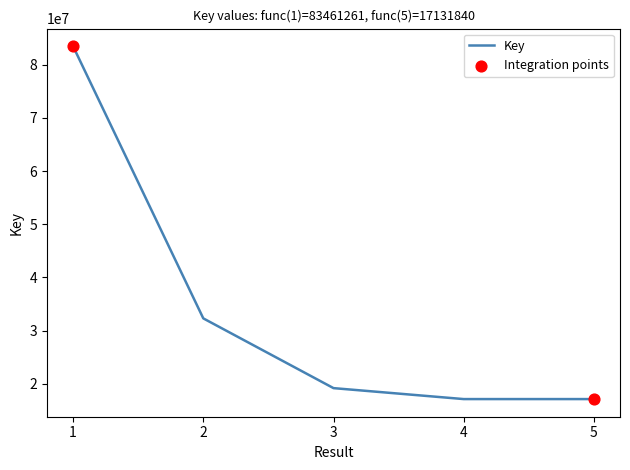

Which has a higher value, 4 or 3?

3